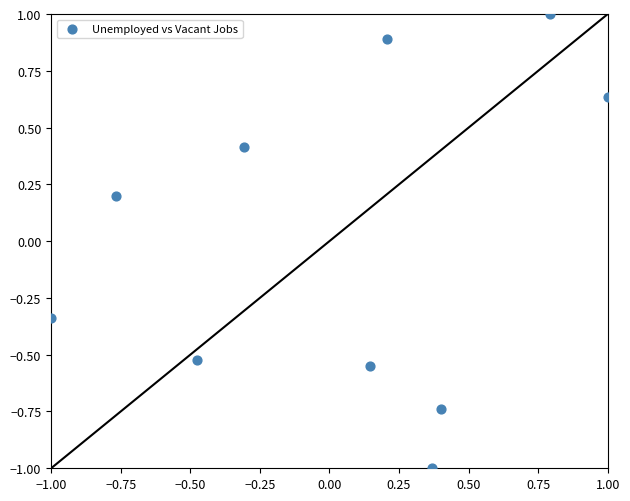

What is the range of X values (max minus min)?

2.0